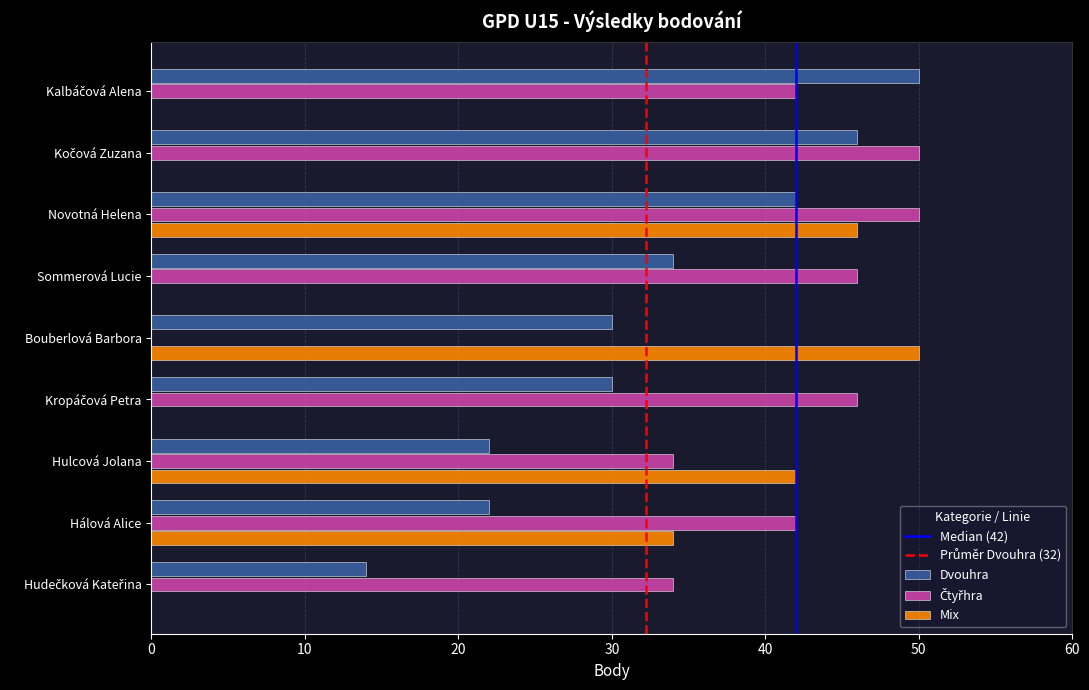

How many categories are shown in the chart?

9